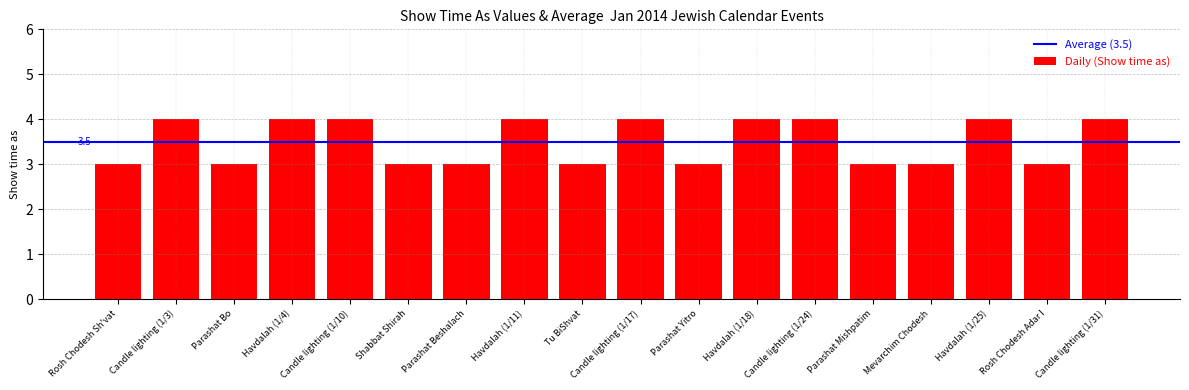

The chart shows a value of 3 at Parashat Bo. True or false?

True